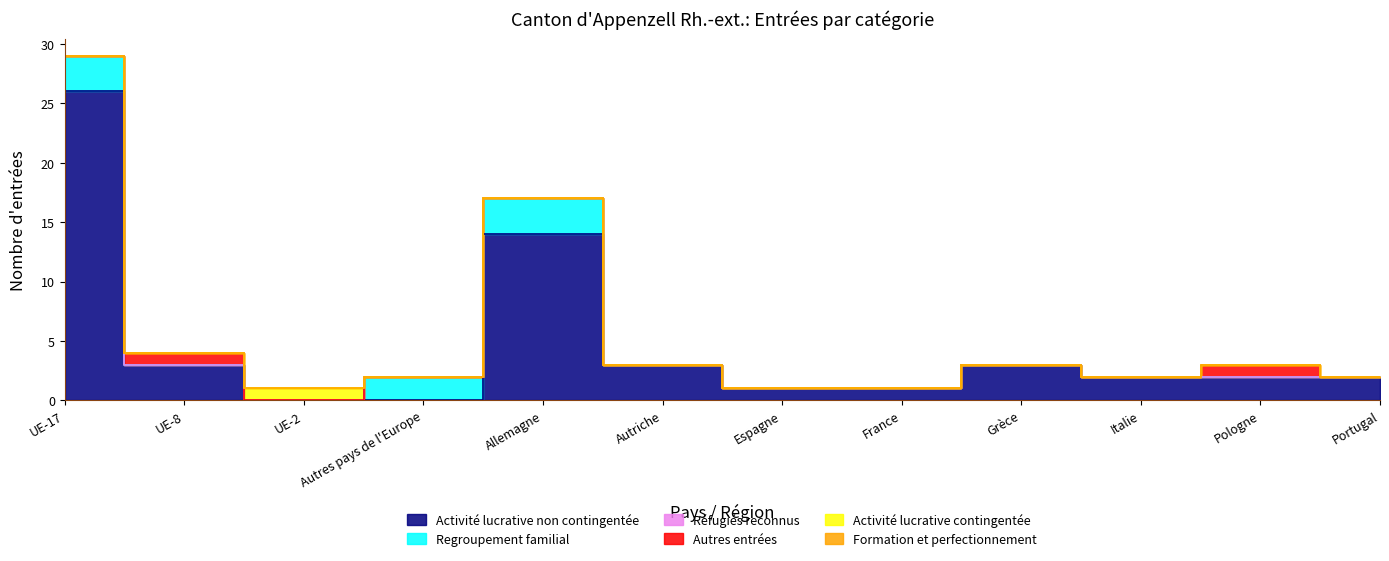

What is the label of the 4th point from the left?

Autres pays de l'Europe